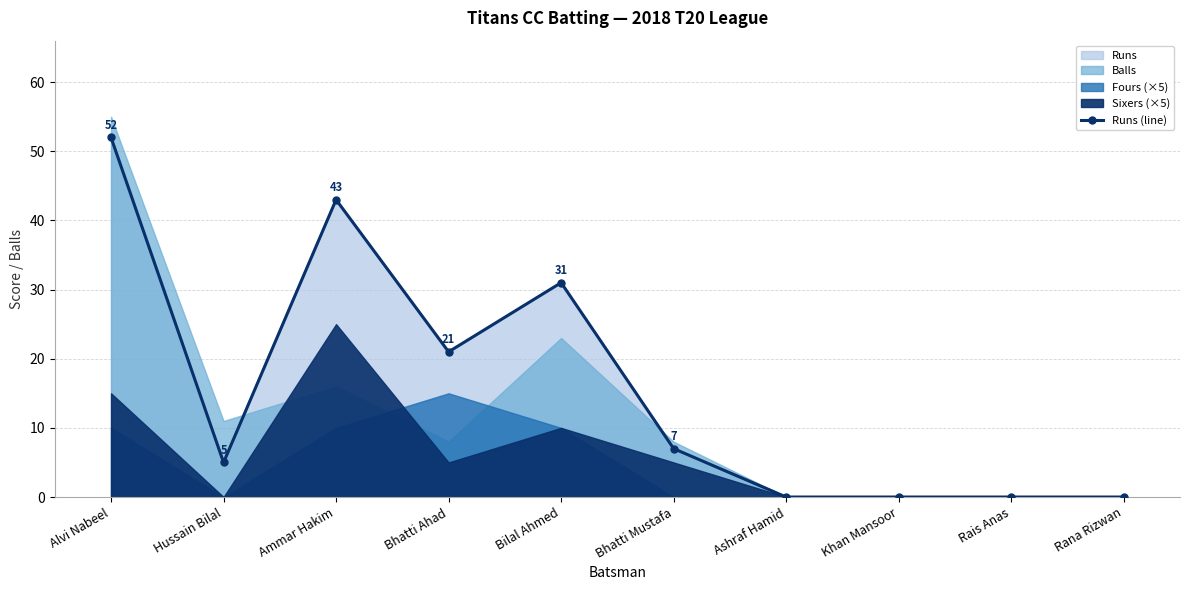

Which category has the highest value across all series?

Alvi Nabeel